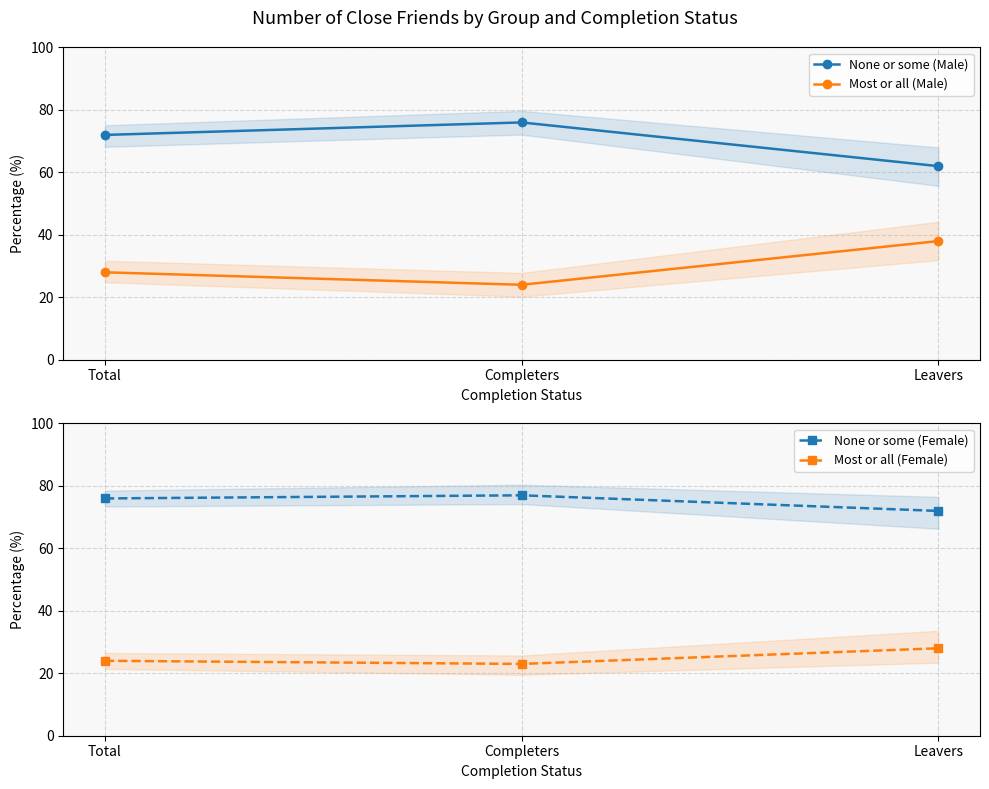

Reading left to right, transcribe all the data shown in this chart.

None or some (Male): Total=72	Completers=76	Leavers=62
Most or all (Male): Total=28	Completers=24	Leavers=38
None or some (Female): Total=76	Completers=77	Leavers=72
Most or all (Female): Total=24	Completers=23	Leavers=28